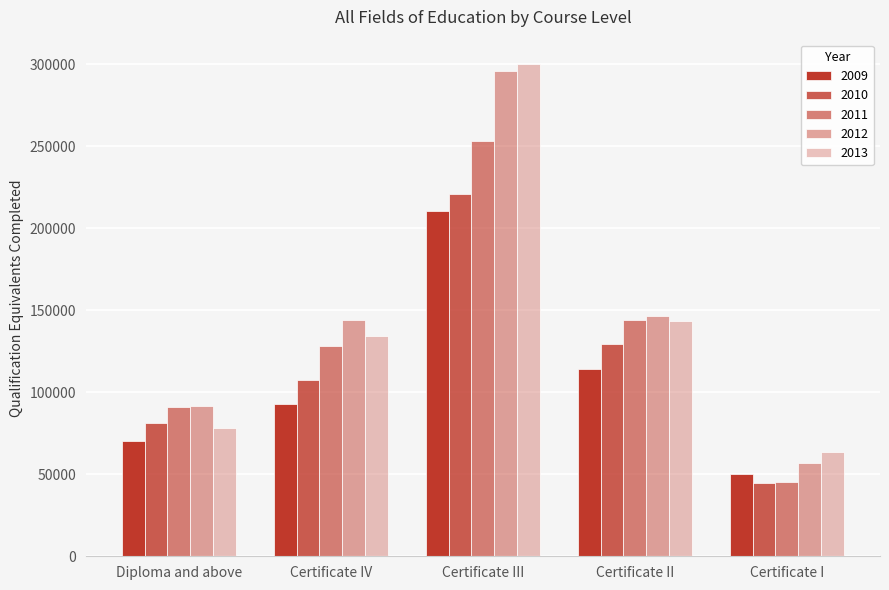

At which label does 2011 first exceed 128107?

Certificate IV